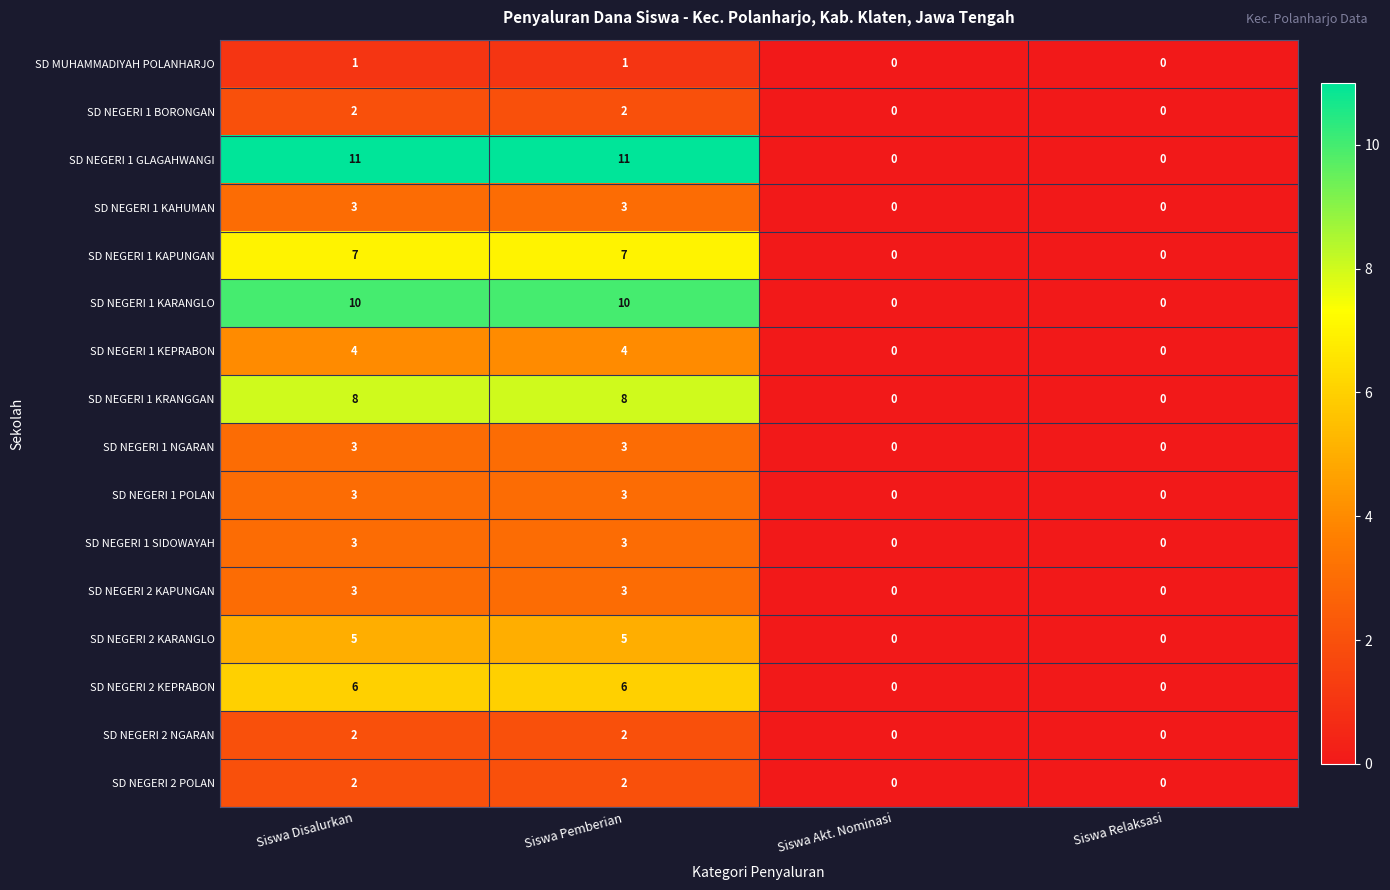

Which series has the largest total across all categories?

SD NEGERI 1 GLAGAHWANGI